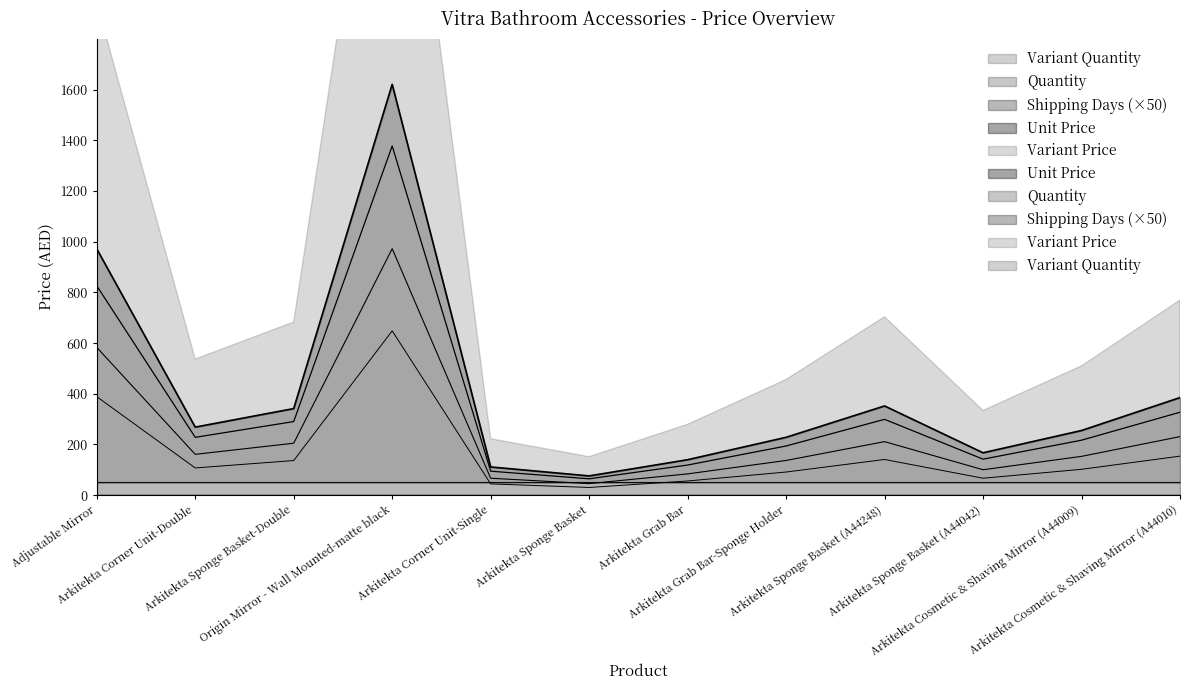

Rank the series at Adjustable Mirror from highest to lowest value.

Unit Price, Variant Price, Shipping Days, Quantity, Variant Quantity